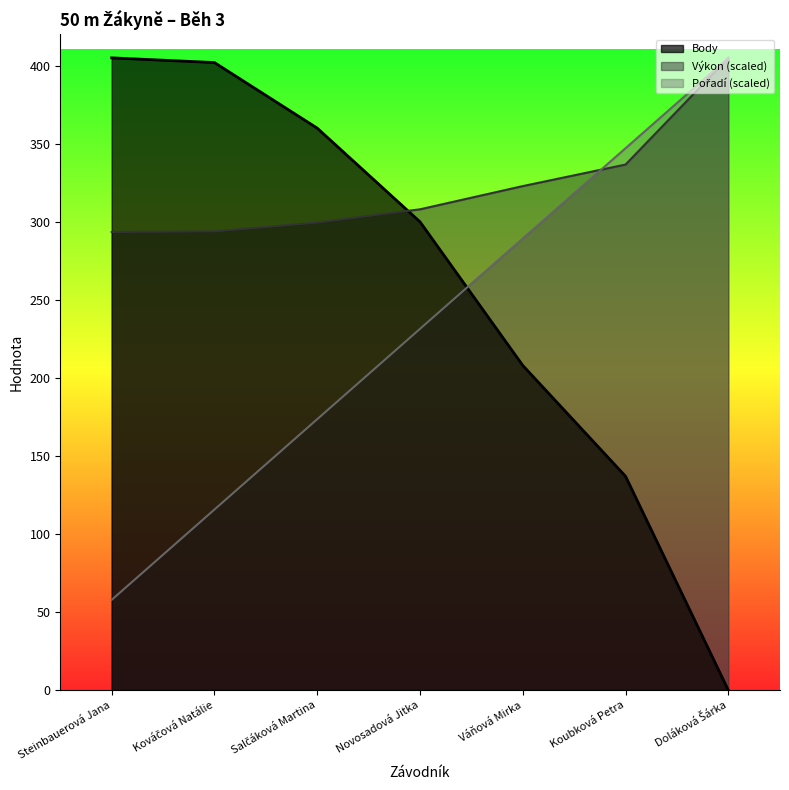

Reading left to right, what are all the values shown in this chart?

Pořadí: Steinbauerová Jana=57.9	Kováčová Natálie=115.7	Salčáková Martina=173.6	Novosadová Jitka=231.4	Váňová Mirka=289.3	Koubková Petra=347.1	Doláková Šárka=405.0
Výkon: Steinbauerová Jana=293.5	Kováčová Natálie=293.8	Salčáková Martina=299.5	Novosadová Jitka=308.0	Váňová Mirka=322.9	Koubková Petra=336.7	Doláková Šárka=405.0
Body: Steinbauerová Jana=405.0	Kováčová Natálie=402.0	Salčáková Martina=360.0	Novosadová Jitka=300.0	Váňová Mirka=208.0	Koubková Petra=137.0	Doláková Šárka=0.0